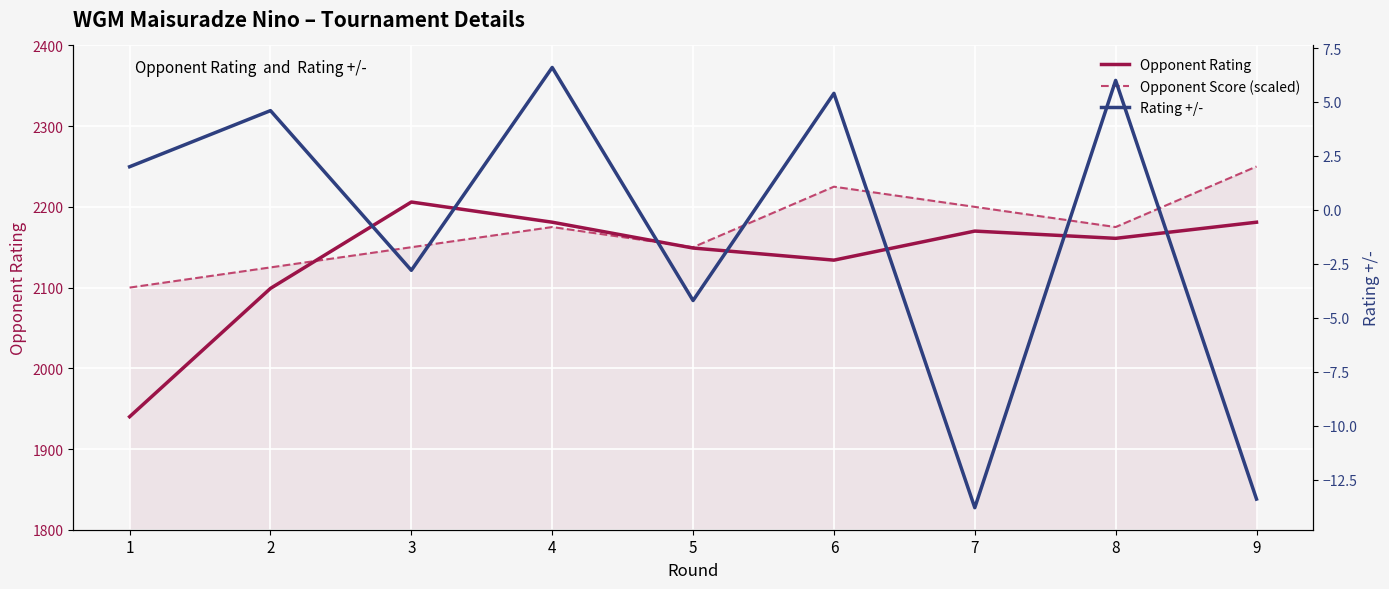

What is the average value of the Opponent Rating series?

2135.7